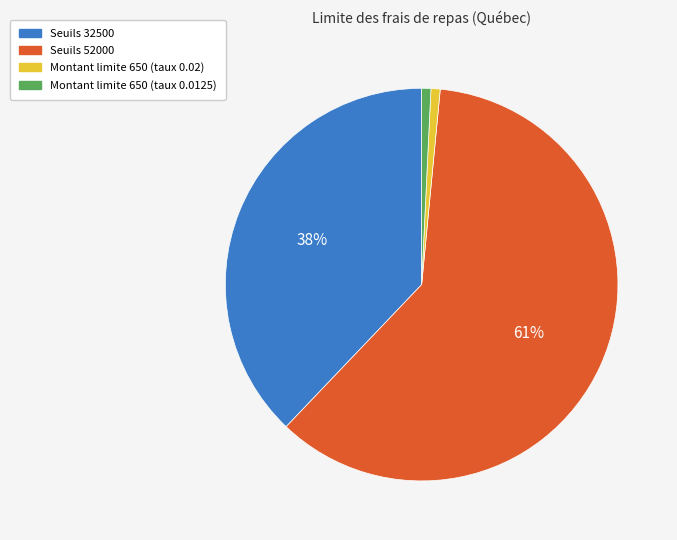

What is the largest slice in the pie chart?

Seuils 52000